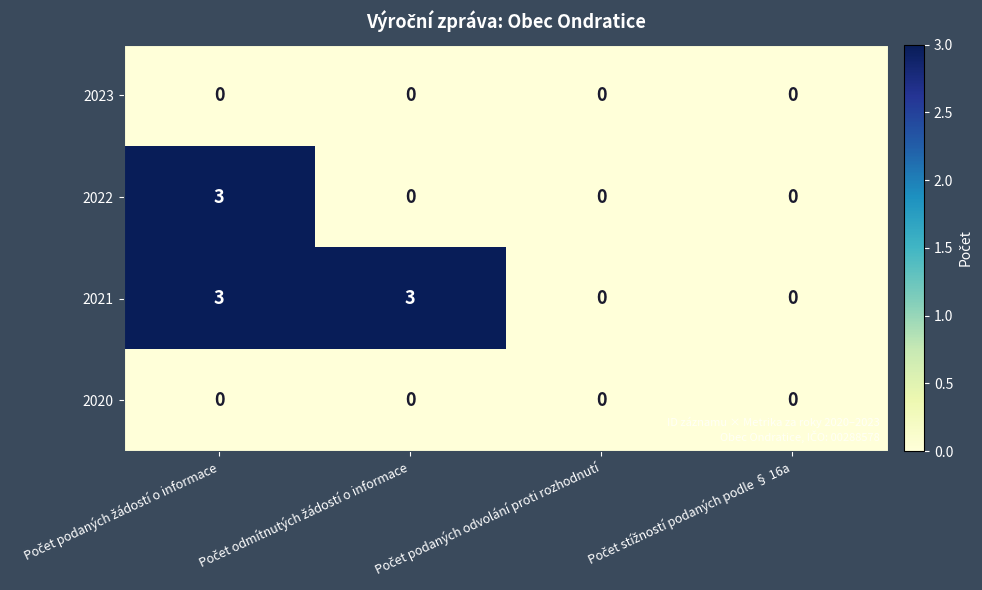

How many values in 2021 are above zero?

2